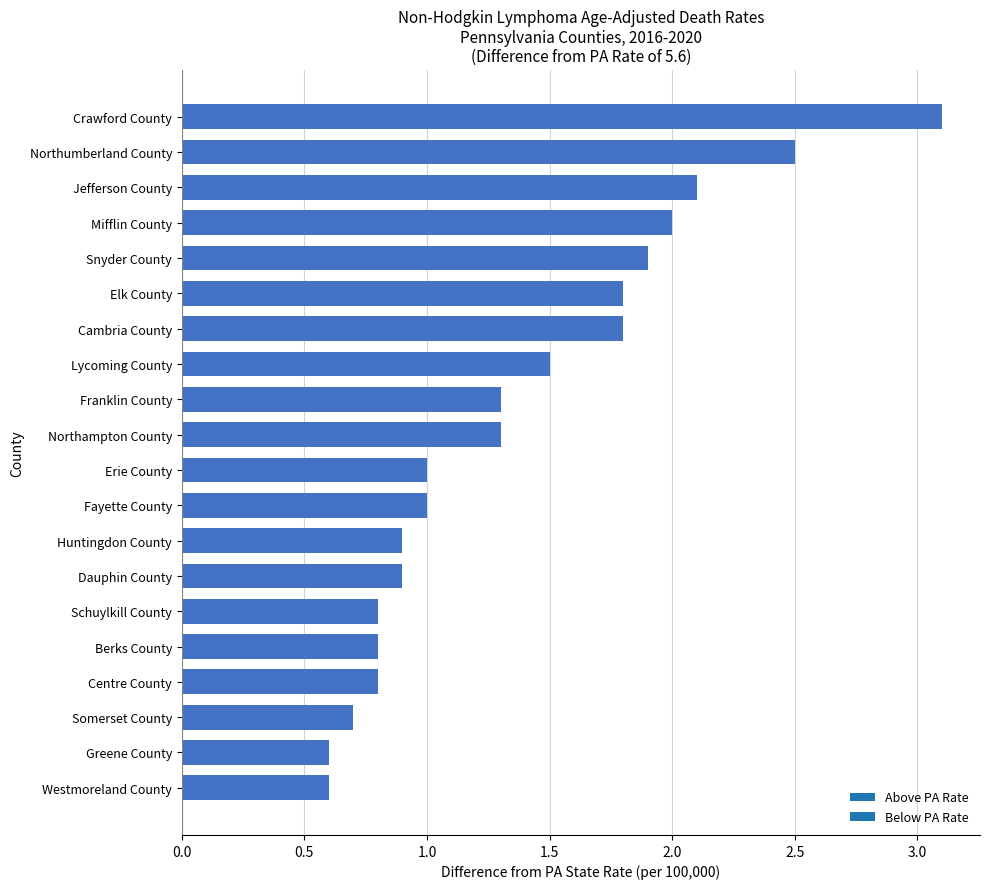

Which label corresponds to the largest value in the chart?

Crawford County